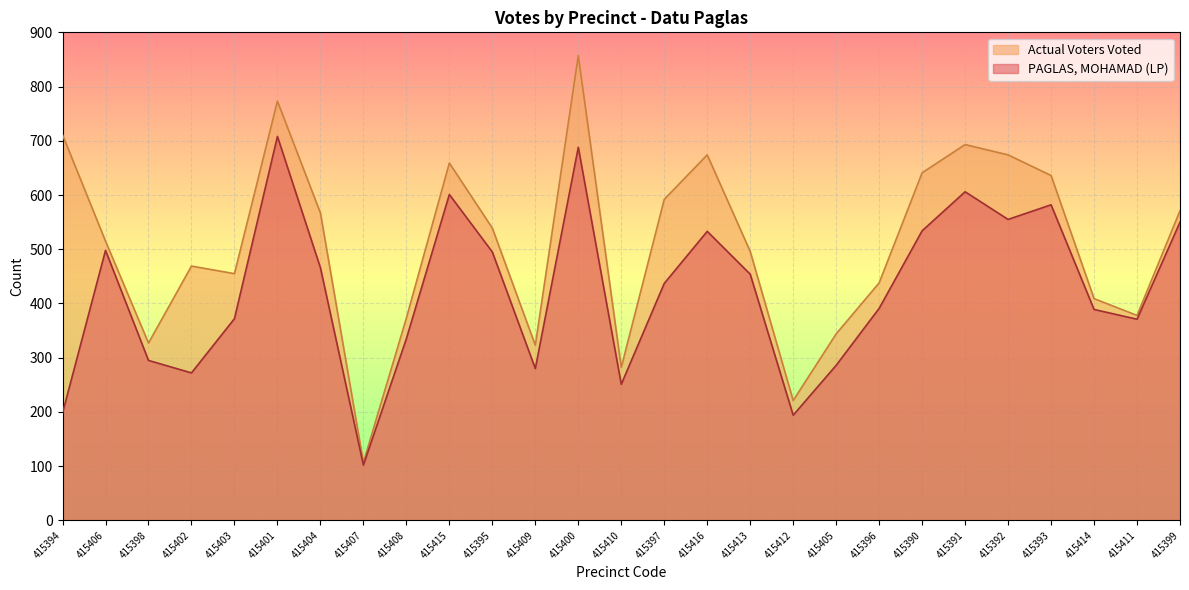

What are all the series names shown in the legend?

Actual Voters Voted, PAGLAS, MOHAMAD (LP)